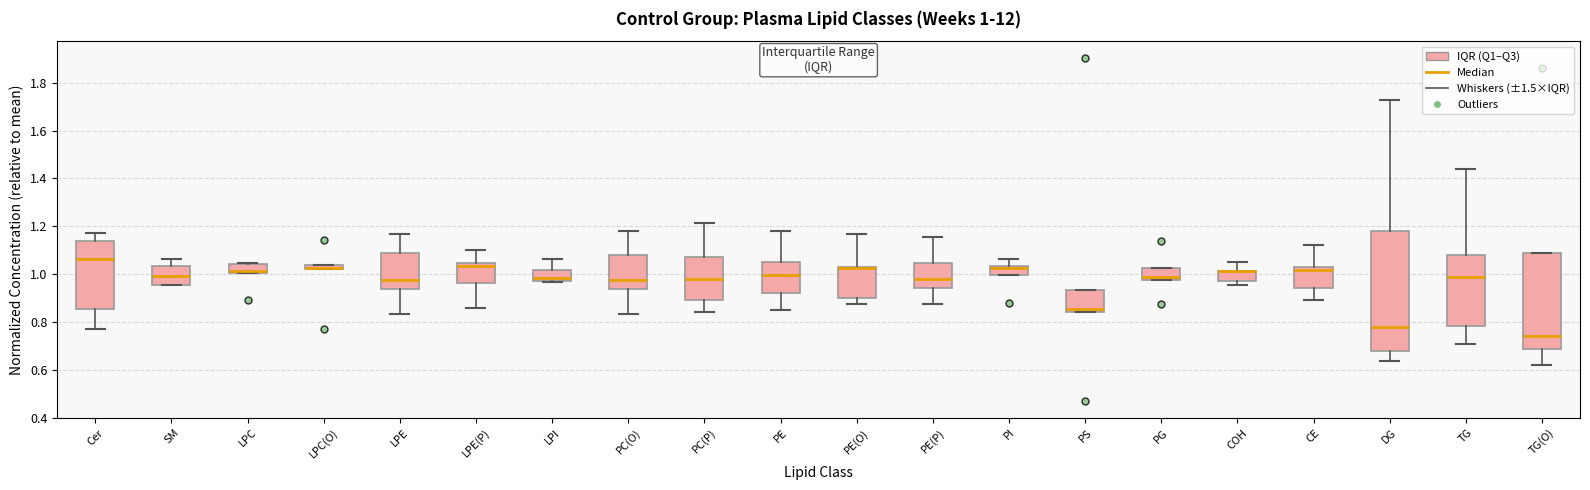

Which box is the tallest, from its lower edge to its upper edge?

DG